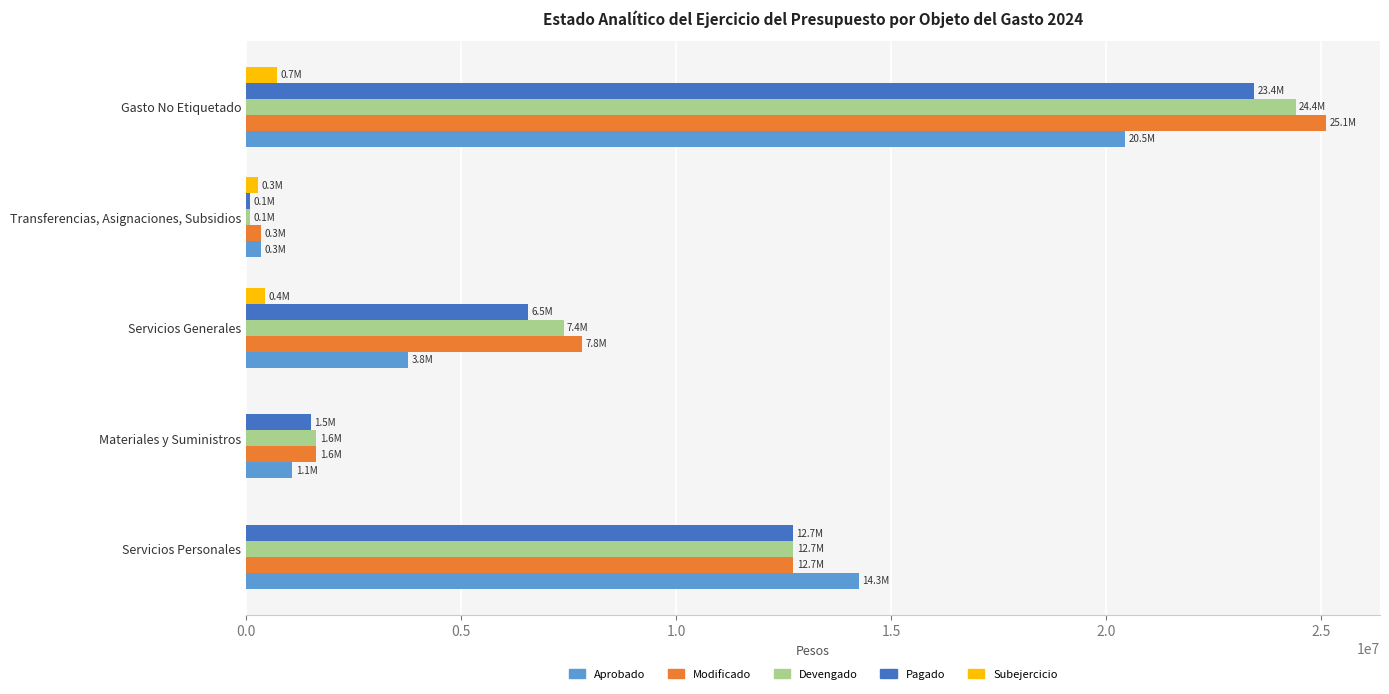

What is the sum of all Subejercicio values?

1414546